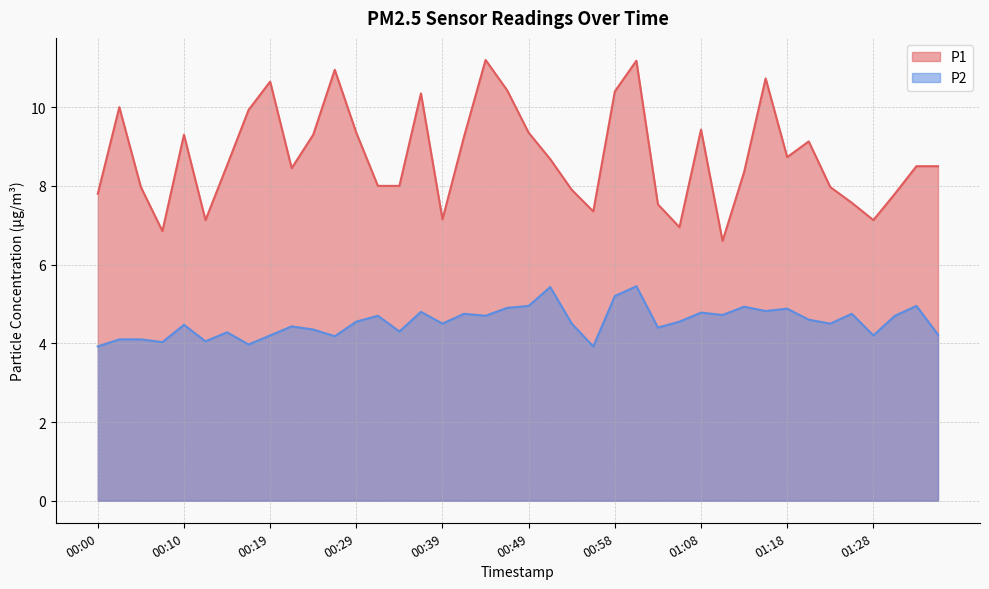

What are all the series names shown in the legend?

P1, P2